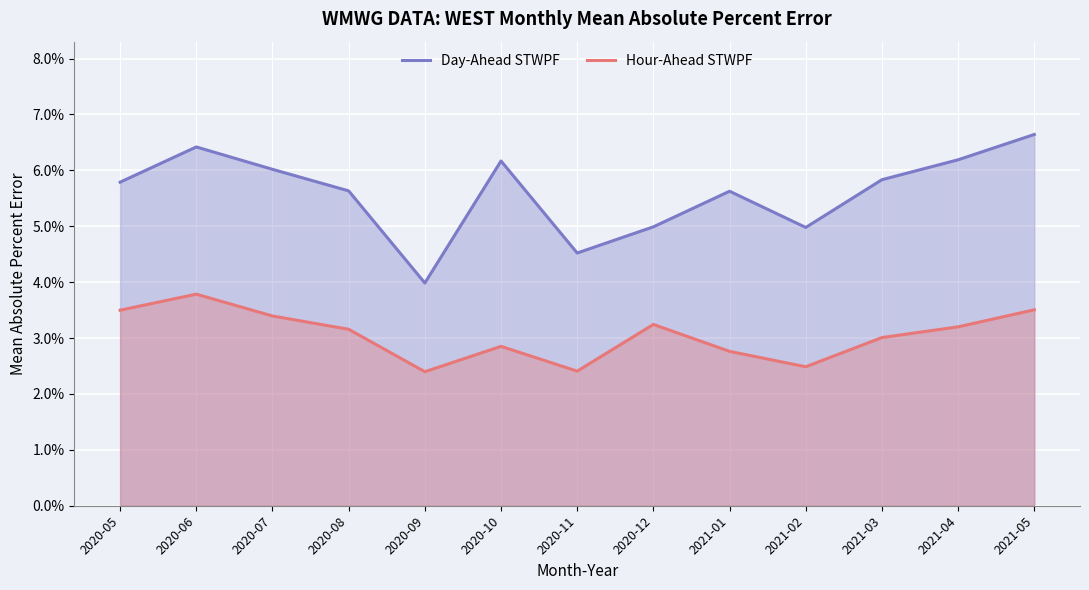

How many categories are shown in the chart?

13